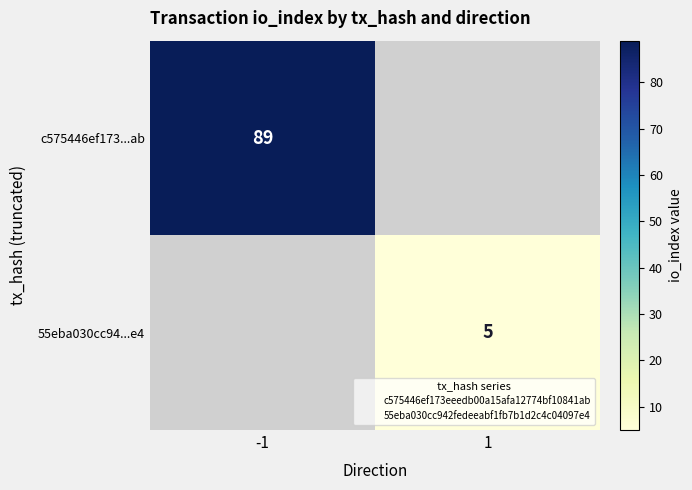

The value of 55eba030cc94...e4 at 1 is 5. True or false?

True